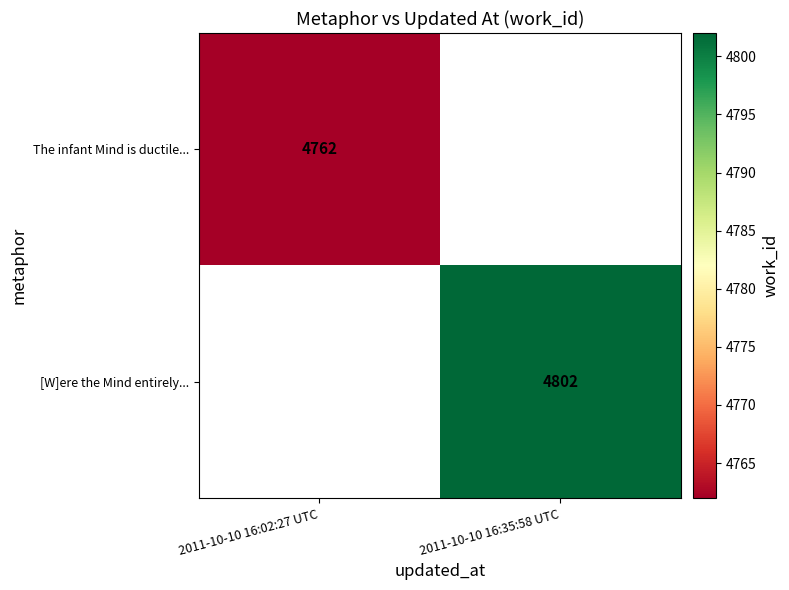

True or false: The infant Mind is ductile... has a value of 4762 at 2011-10-10 16:02:27 UTC.

True